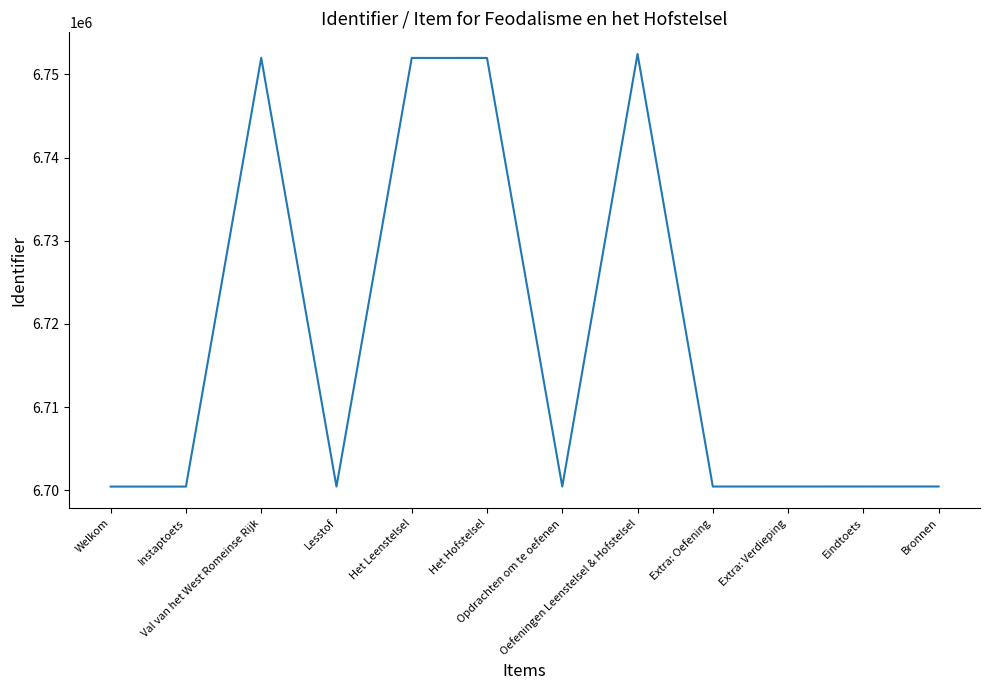

How many distinct data groups are displayed?

1